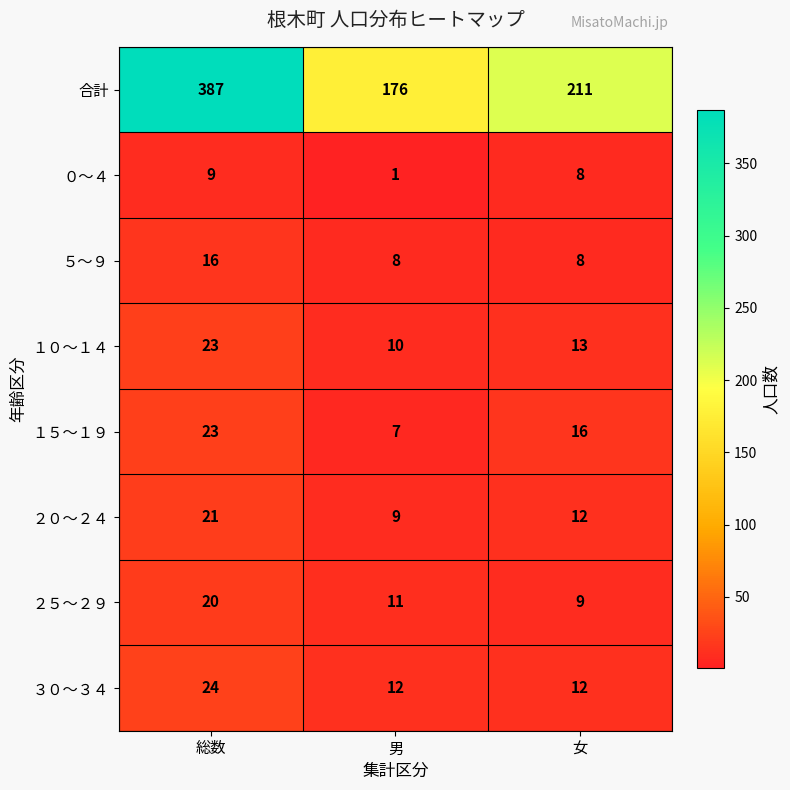

Where is ２５～２９ nearest to the value 14?

男